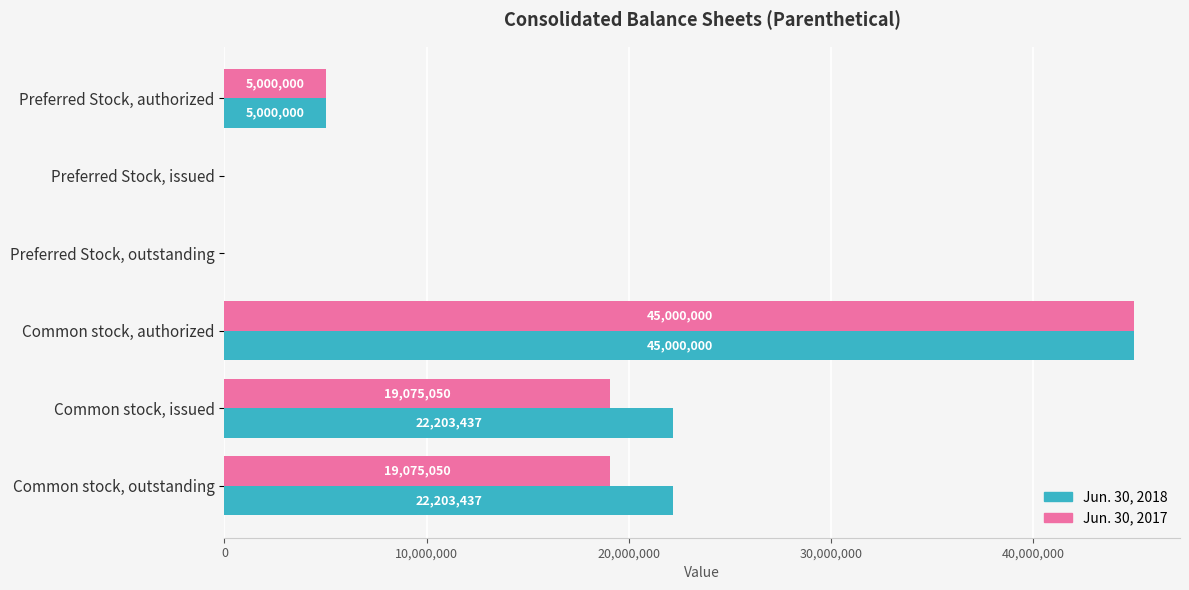

Which category has the highest value across all series?

Common stock, authorized